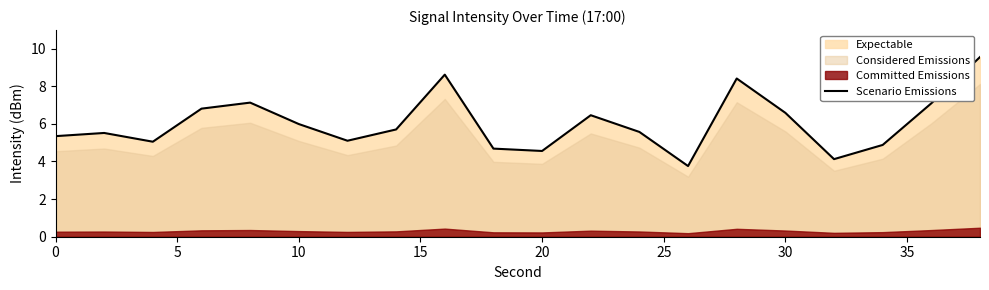

What is the greatest value displayed?

9.6